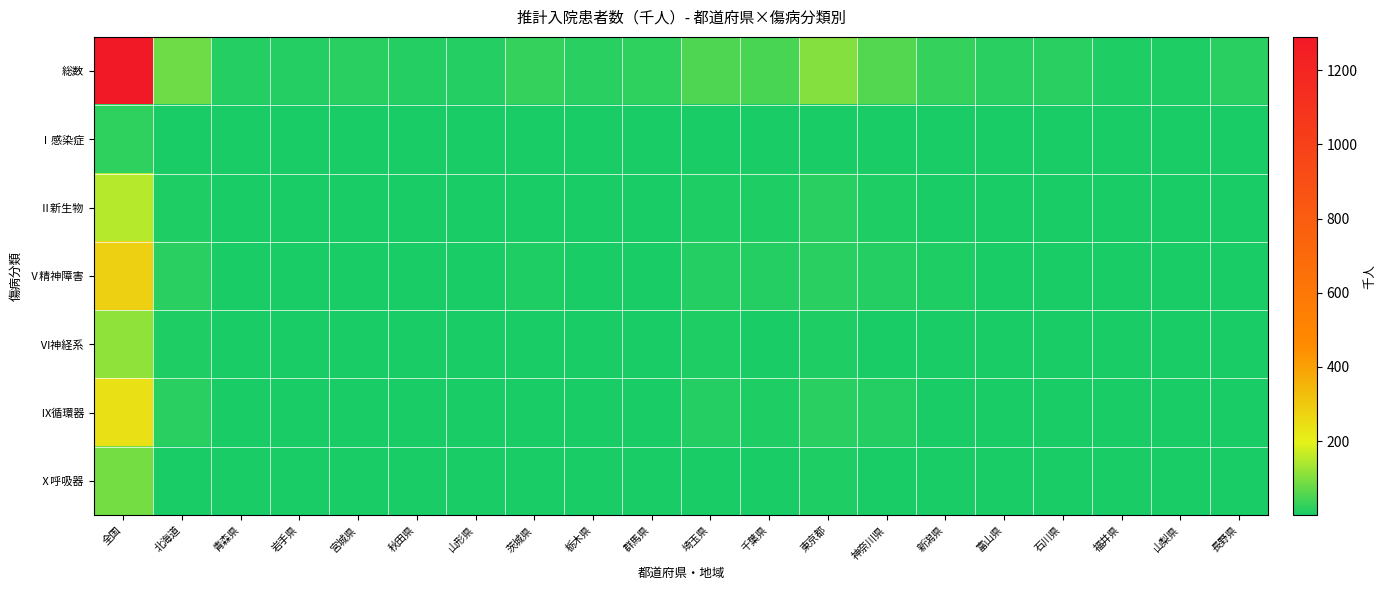

At 神奈川県, list the series in order from smallest to largest.

Ⅰ感染症, Ⅵ神経系, Ⅹ呼吸器, Ⅱ新生物, Ⅴ精神障害, Ⅸ循環器, 総数